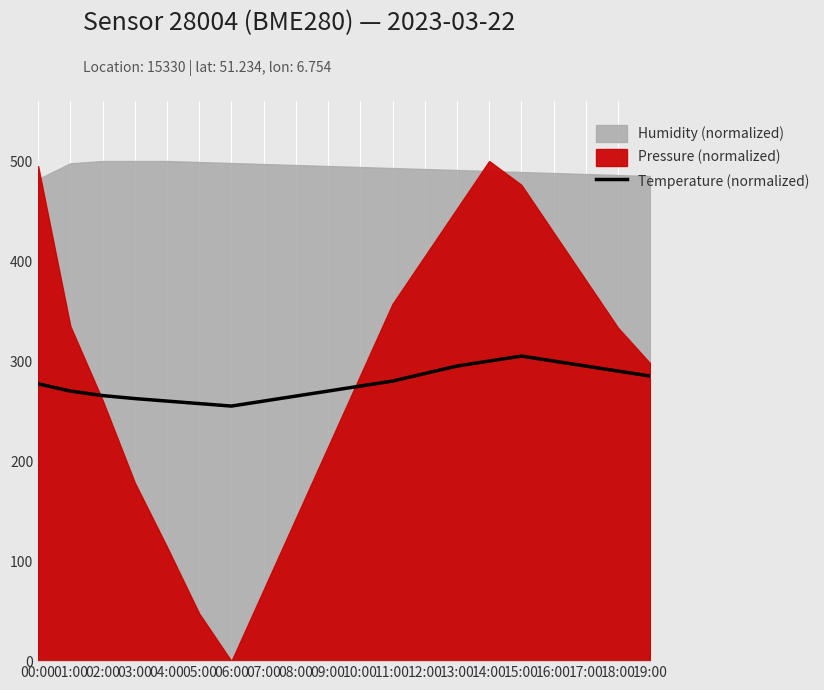

The value at 11:00 is 91.3. True or false?

False